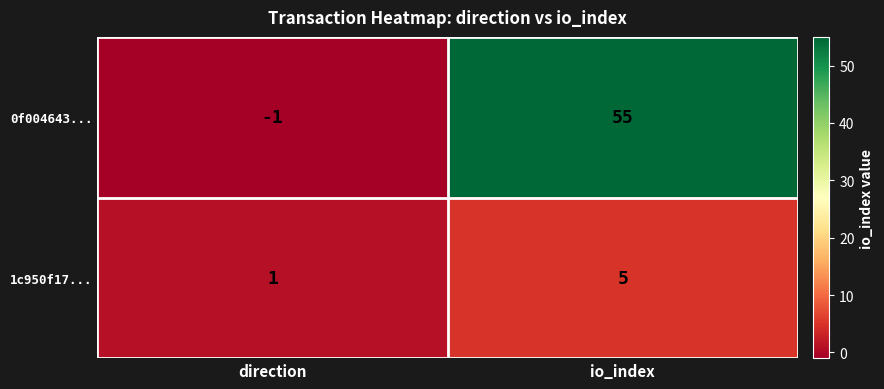

Count the number of data series in this chart.

2